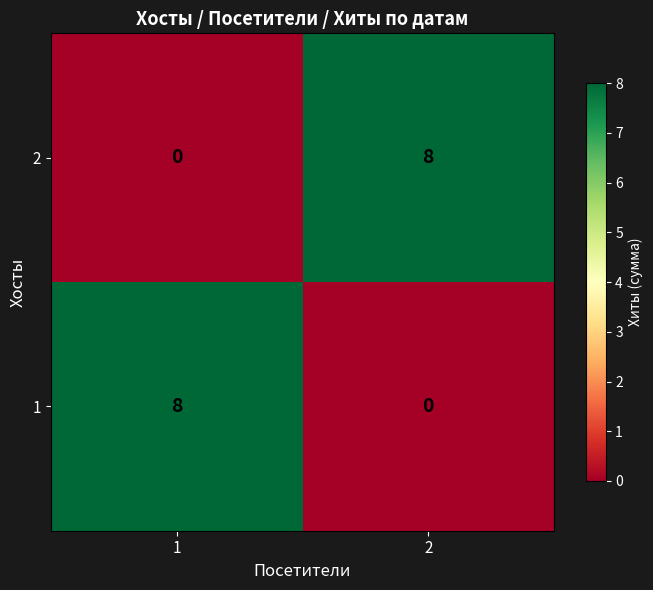

Read the 2 value at 2.

8